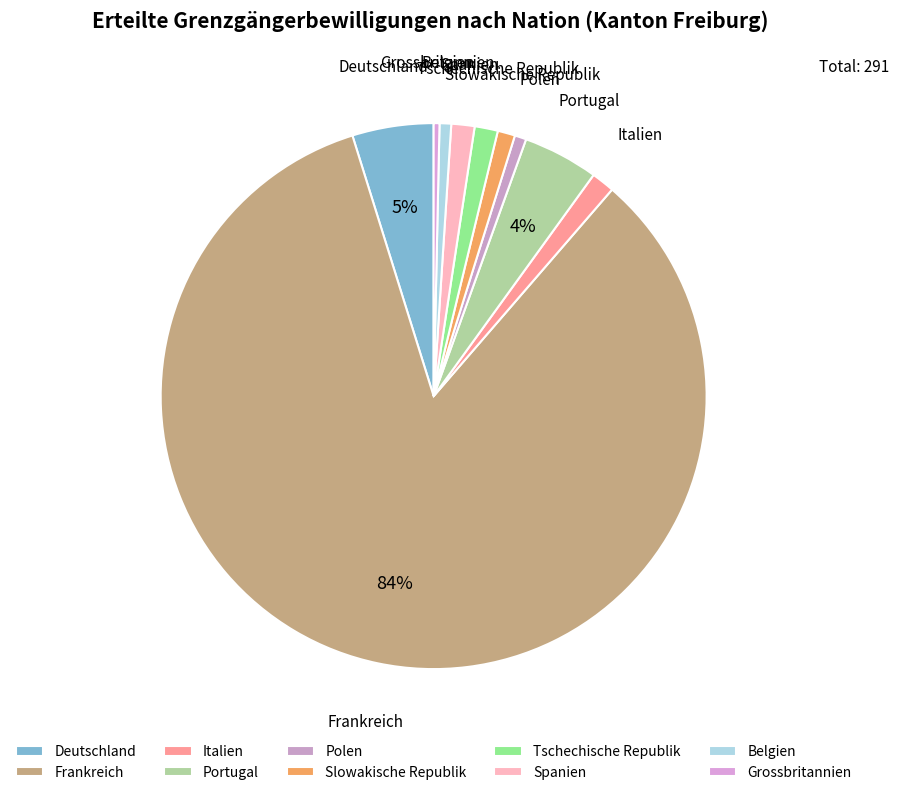

To the nearest percent, what is the average slice percentage?

10%